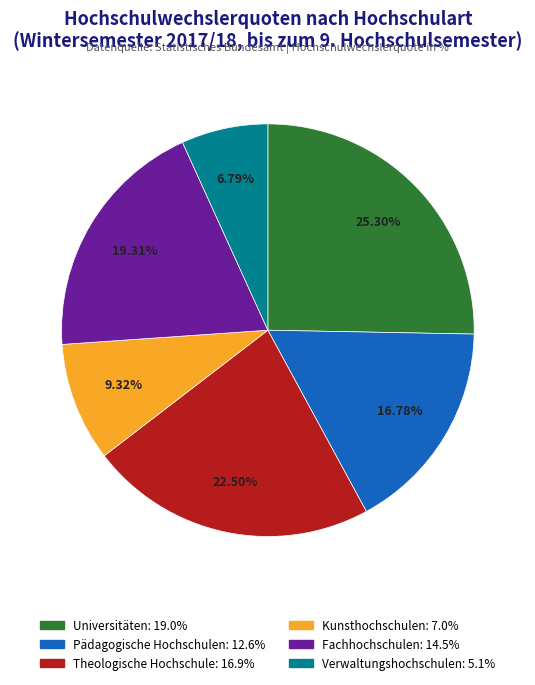

What is the largest slice in the pie chart?

Universitäten